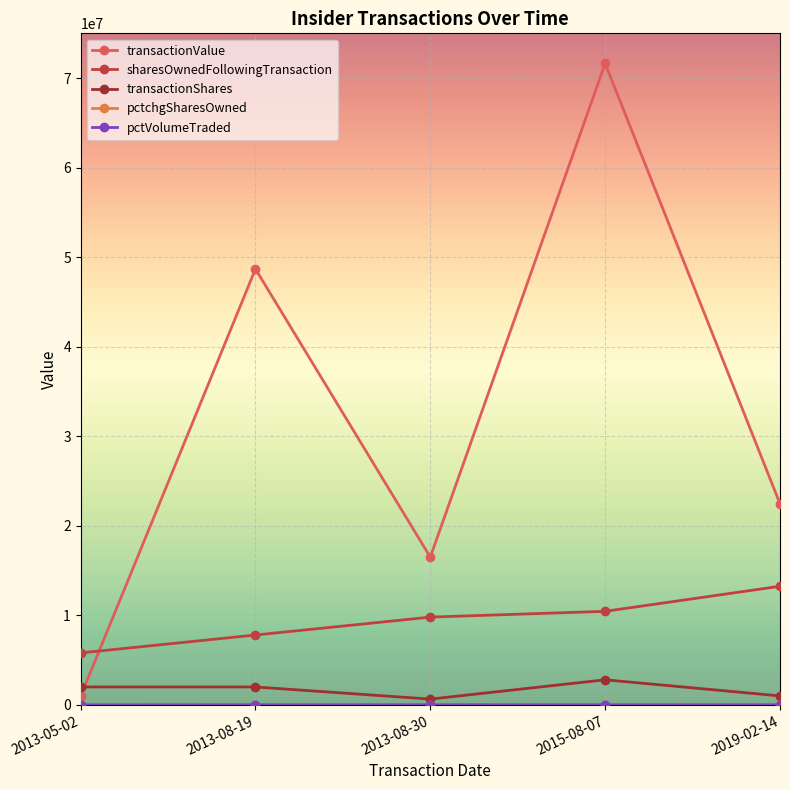

At how many categories does at least one series exceed 70167638?

1